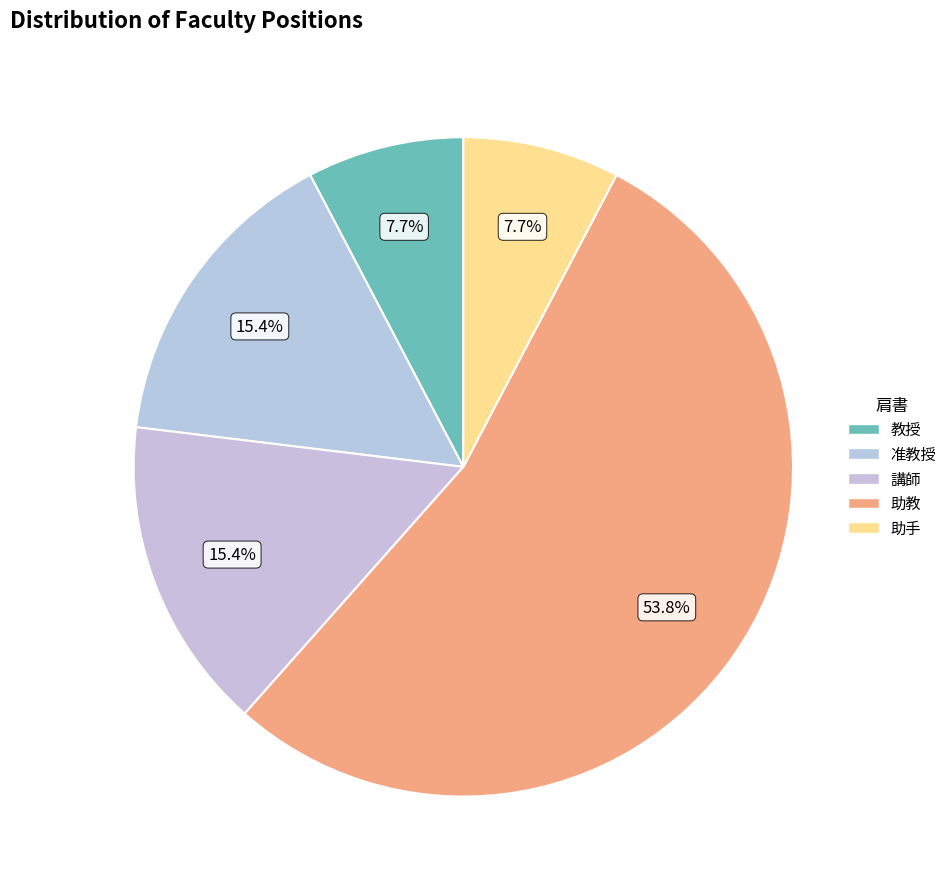

Is there a majority slice in this chart?

Yes